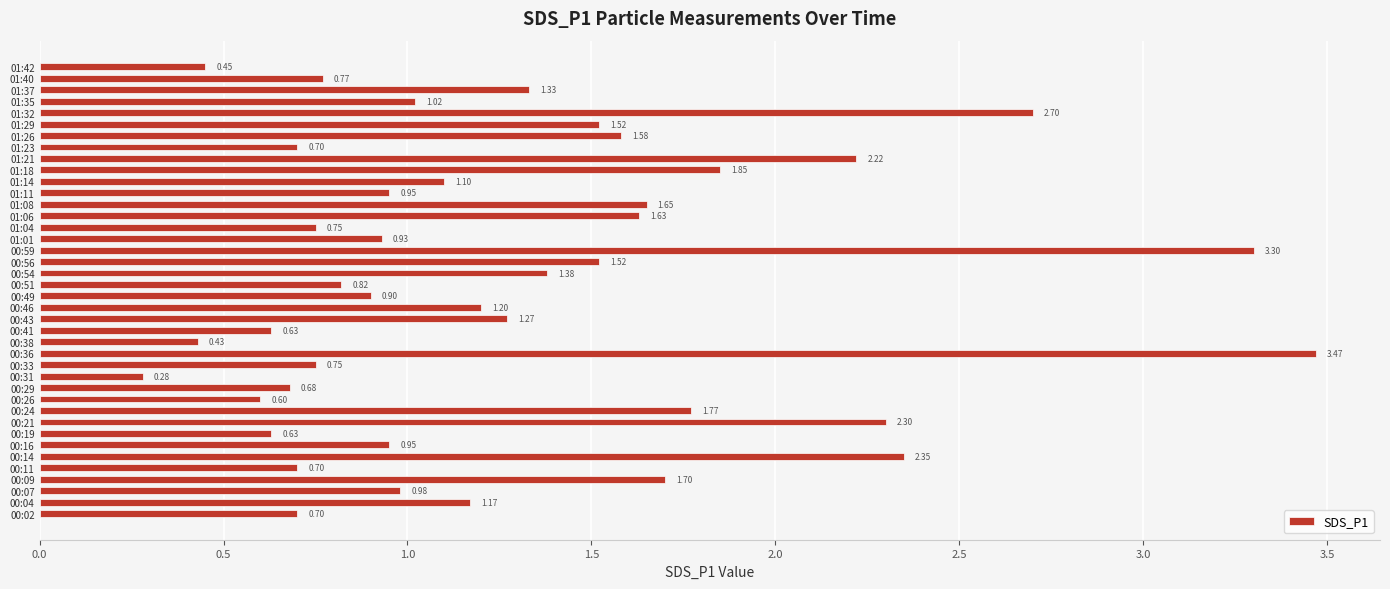

What is the change in value from 00:33 to 01:29?

+0.8